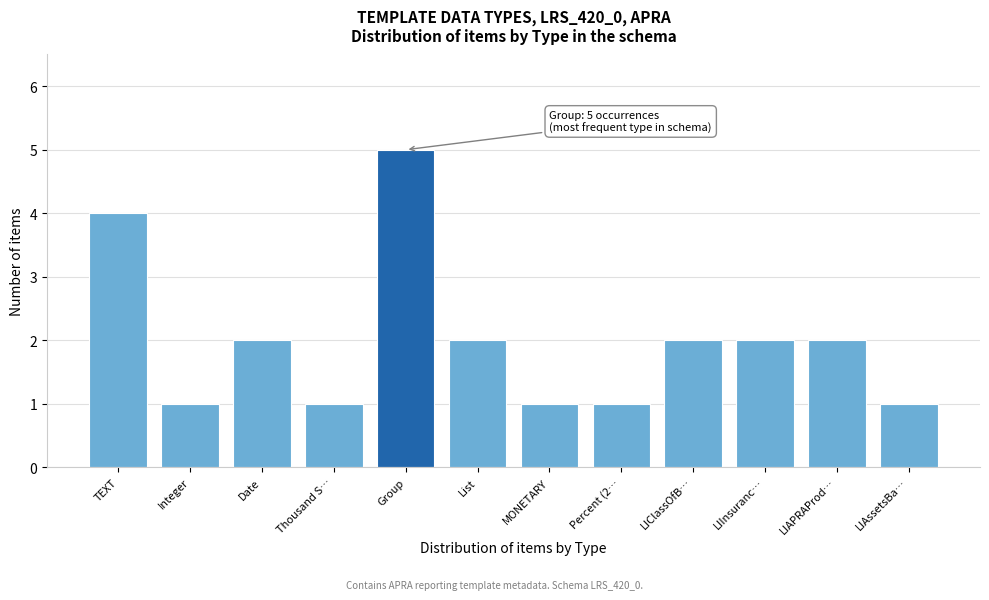

Reading left to right, what are all the values shown in this chart?

4	1	2	1	5	2	1	1	2	2	2	1